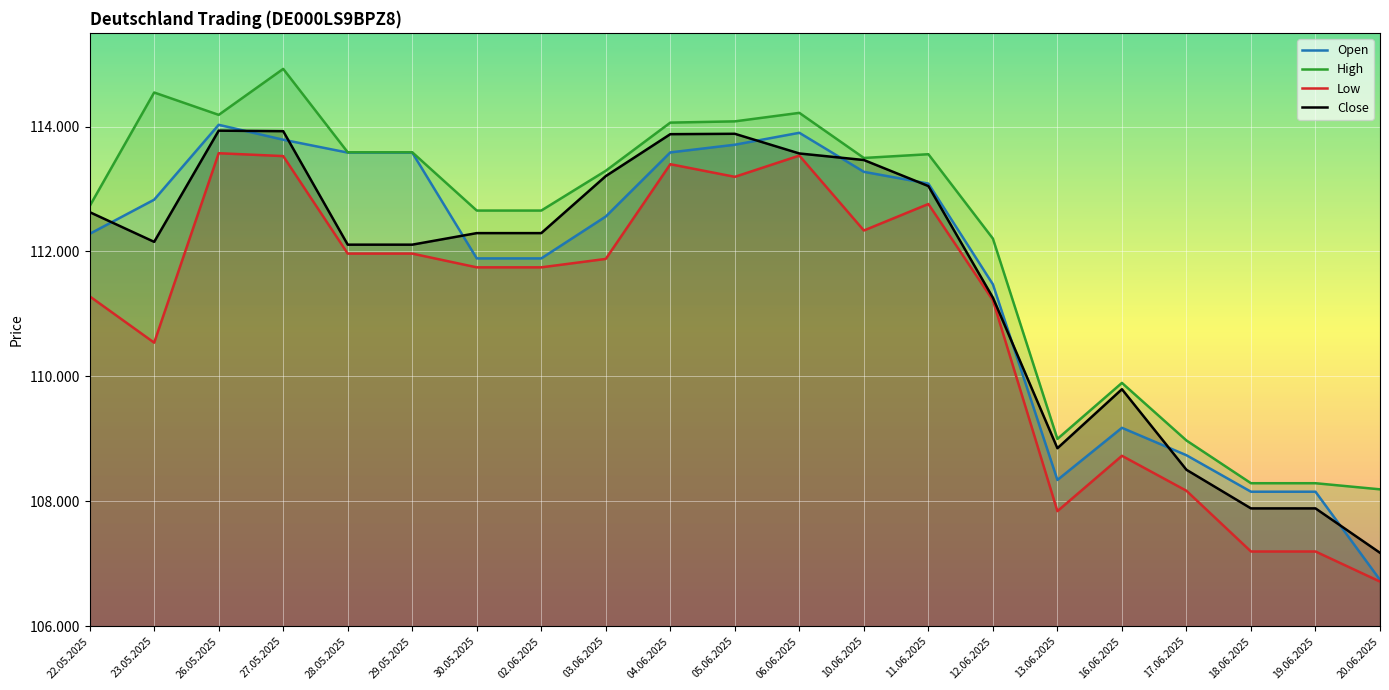

Is the value of Close at 06.06.2025 greater than the value of High at 26.05.2025?

No